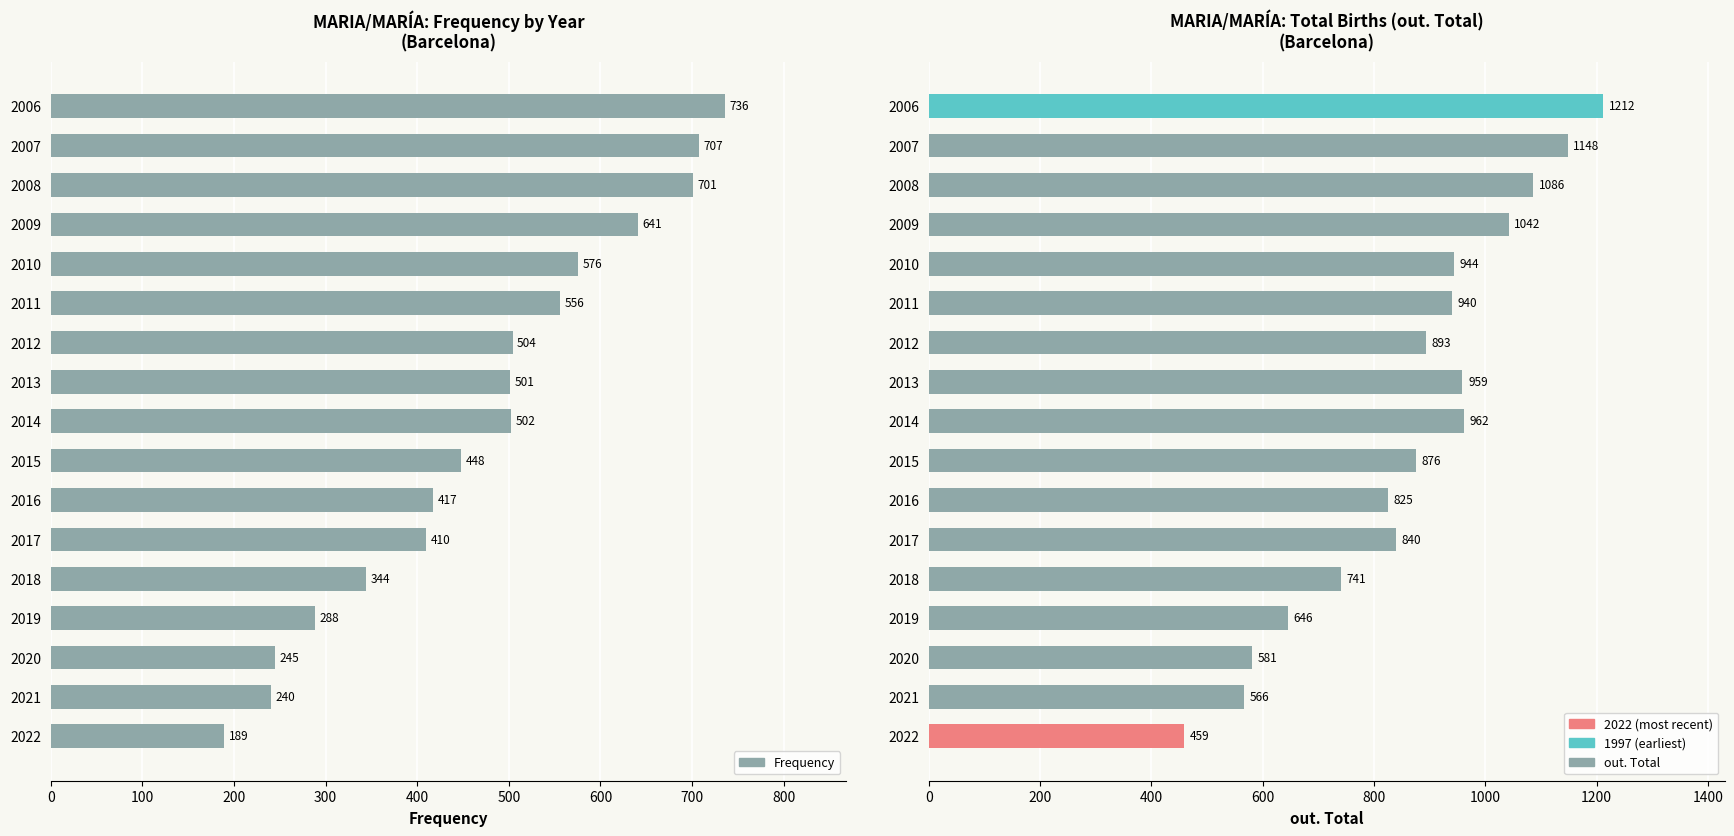

What is the spread (max minus min) of values at 800?

460